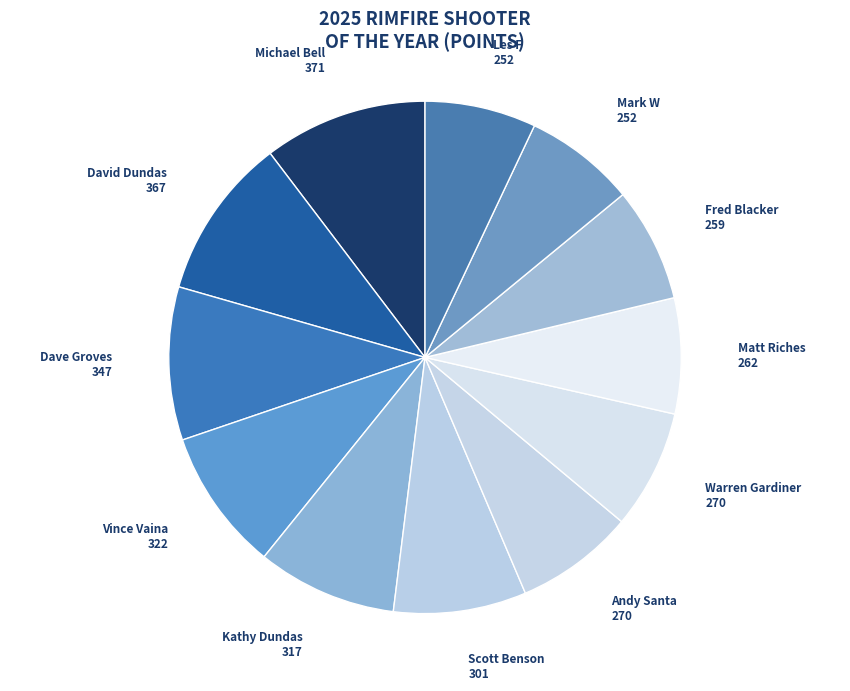

Rank the categories by value from highest to lowest.

Michael Bell, David Dundas, Dave Groves, Vince Vaina, Kathy Dundas, Scott Benson, Andy Santa, Warren Gardiner, Matt Riches, Fred Blacker, Mark W, Les F